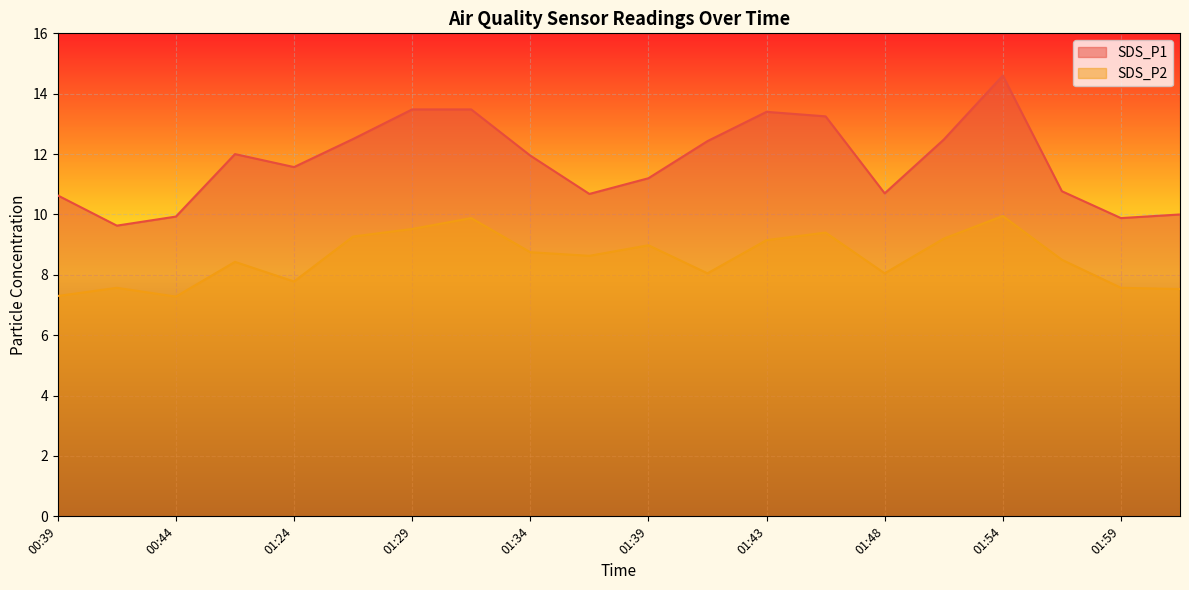

What are all the series names shown in the legend?

SDS_P1, SDS_P2